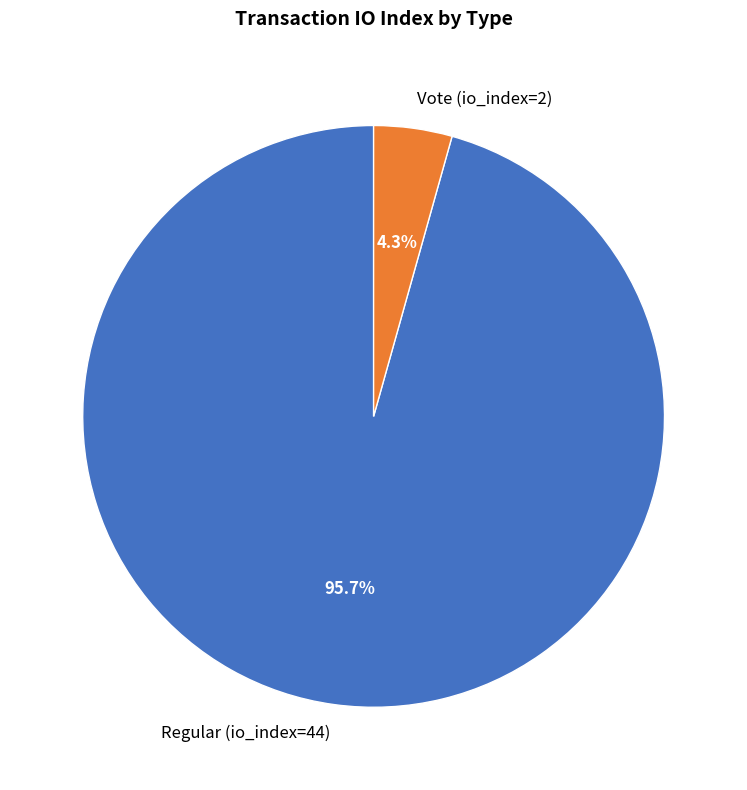

True or false: Regular (io_index=44) accounts for 96% of the total.

True